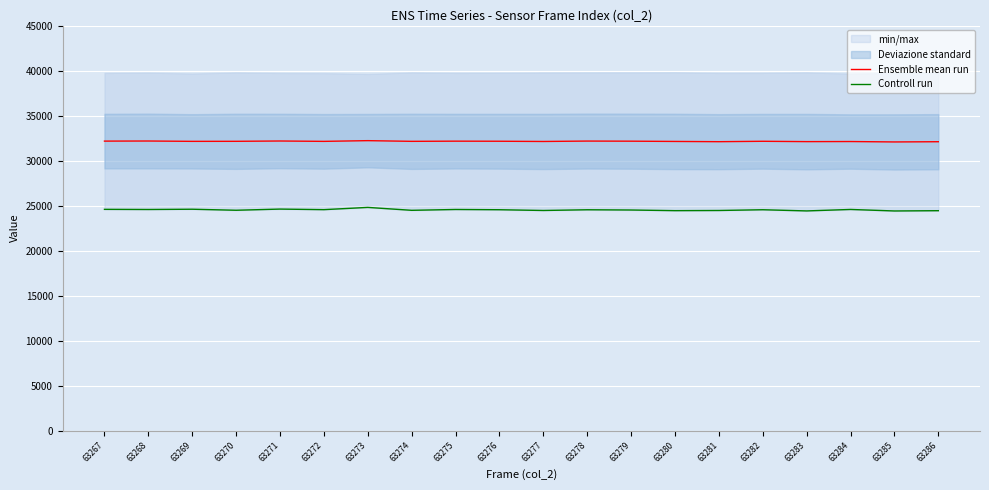

How many data points in Ensemble mean run are above 32146?

10